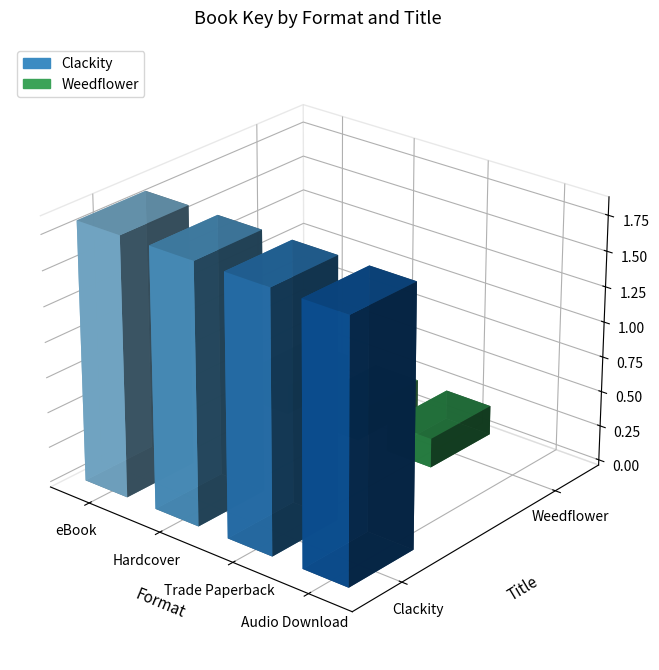

What are all the series names shown in the legend?

Clackity, Weedflower